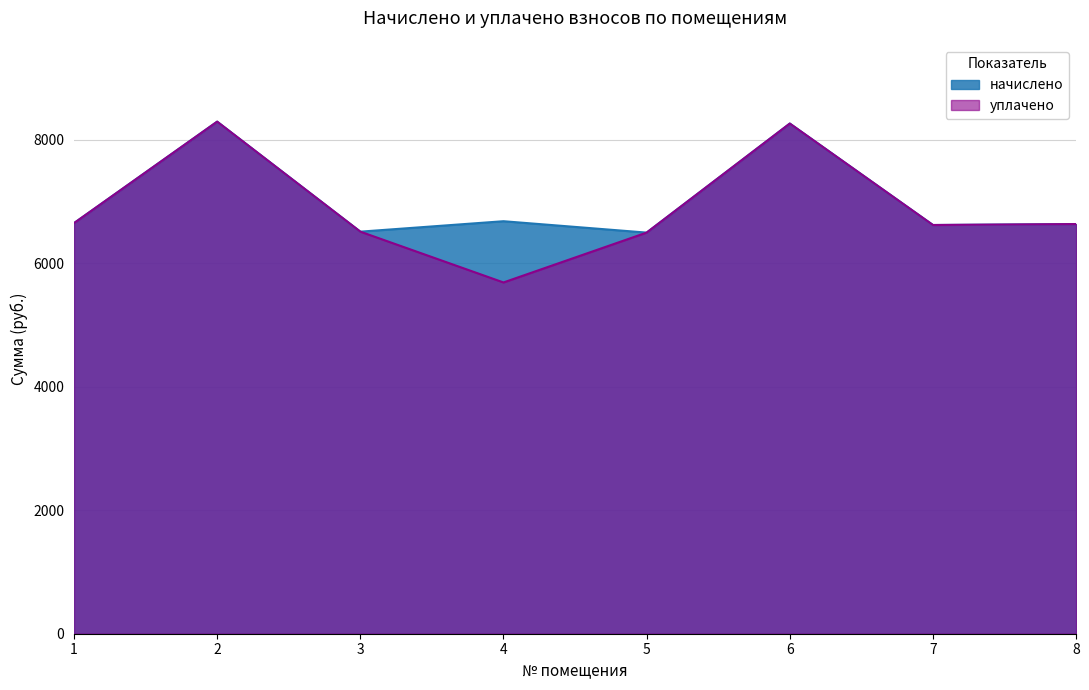

How many values in the уплачено series are below 6635?

4